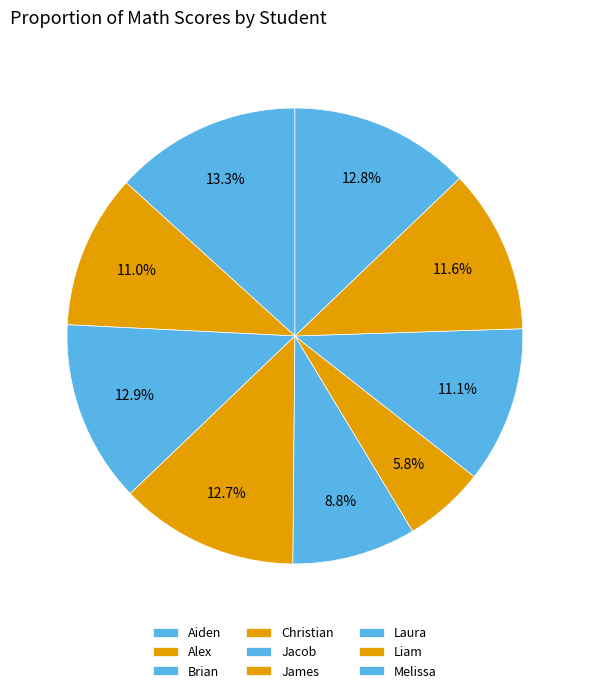

What is the smallest slice in the pie chart?

James